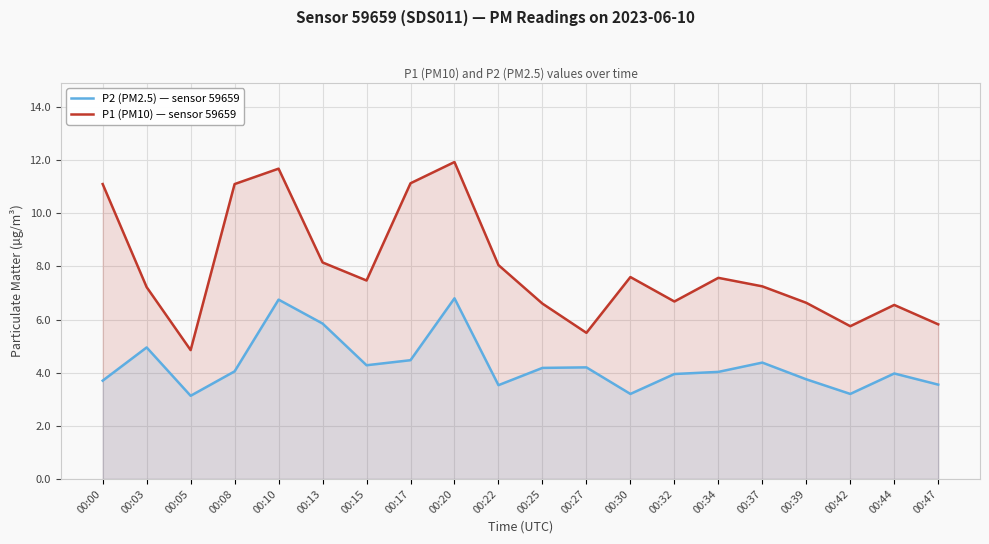

At how many categories does at least one series exceed 10?

5